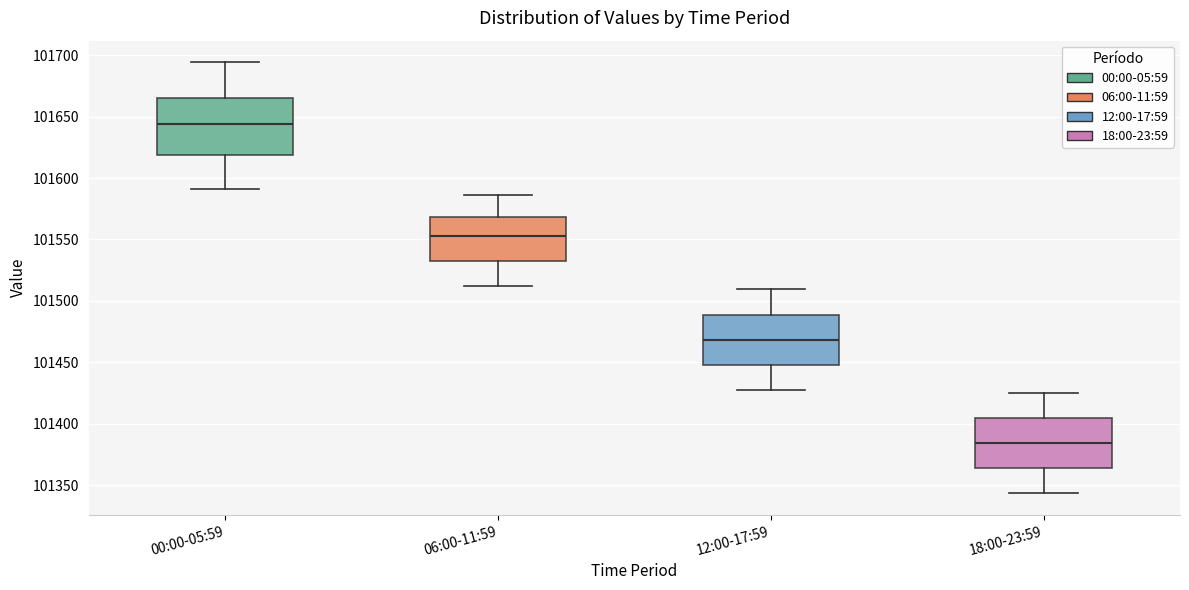

Which box has the lowest median line?

18:00-23:59